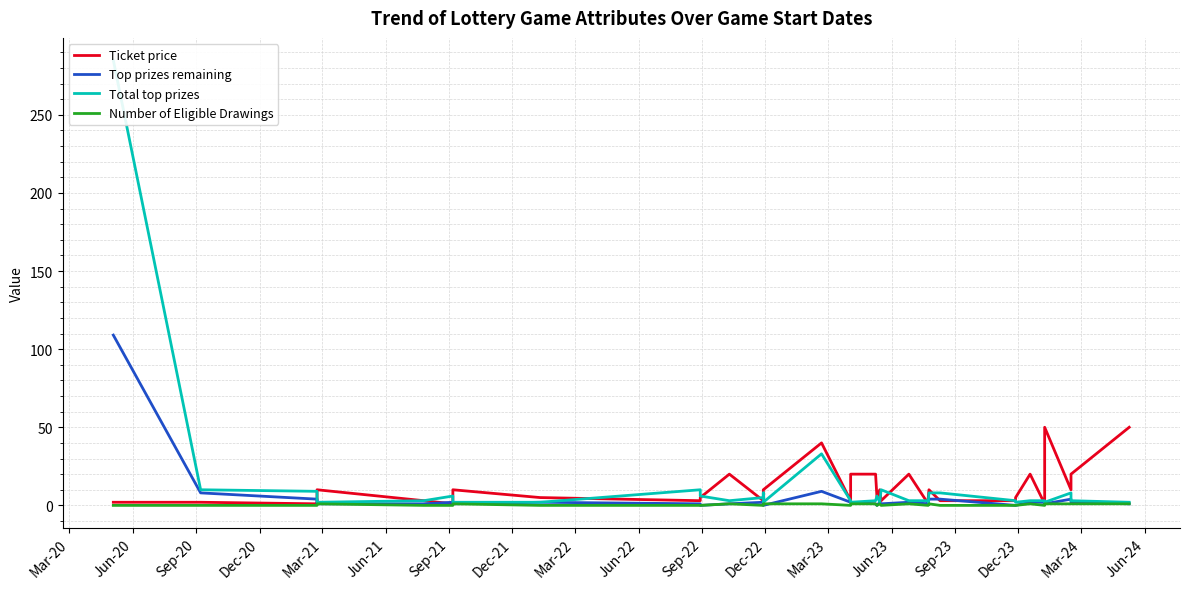

True or false: Top prizes remaining has a value of 0 at Dec-20.

False